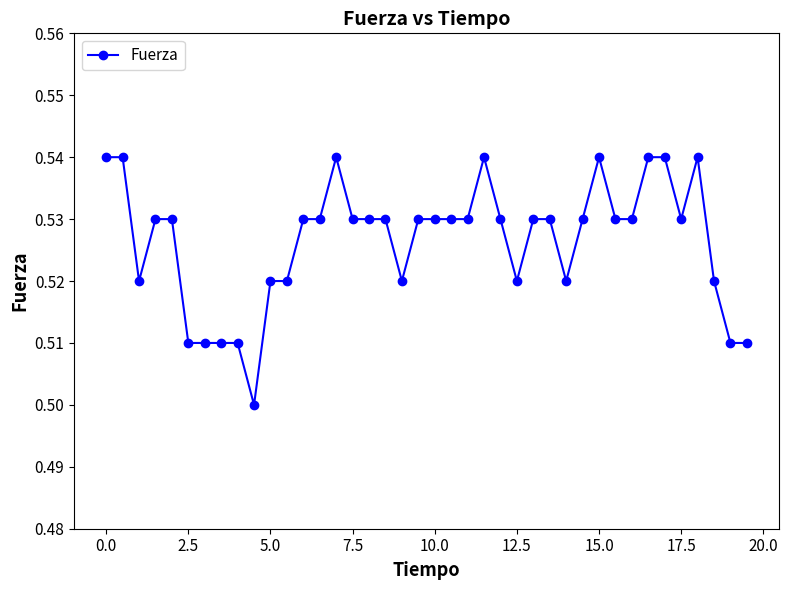

What is the sum of all values?

21.1